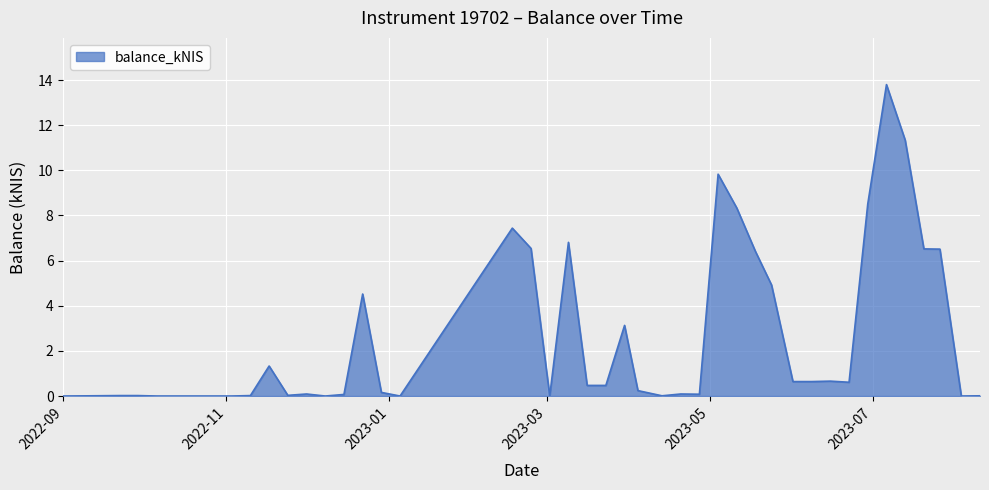

How many distinct data groups are displayed?

1